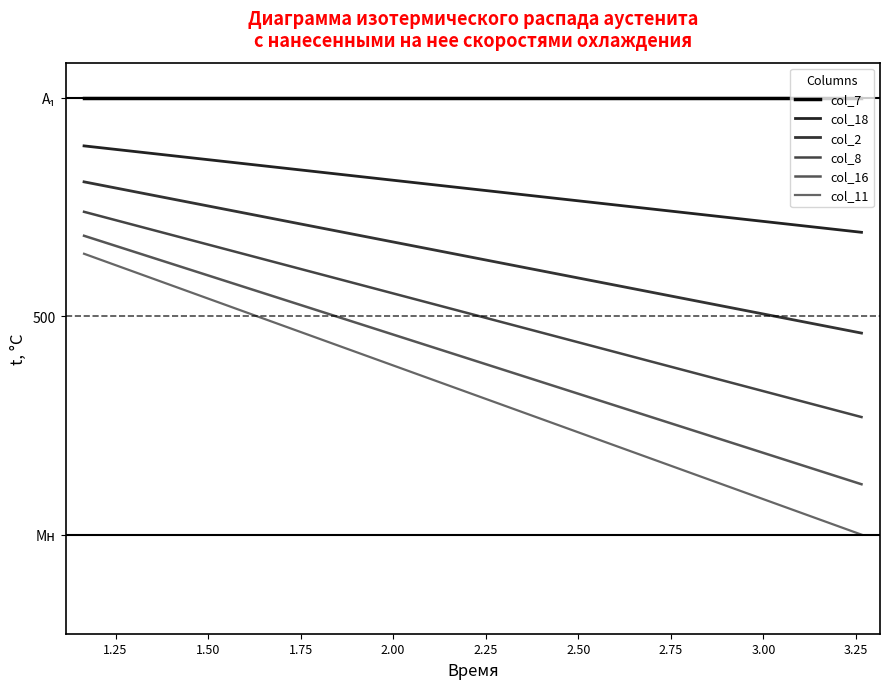

True or false: col_7 and col_16 cross at least once.

False